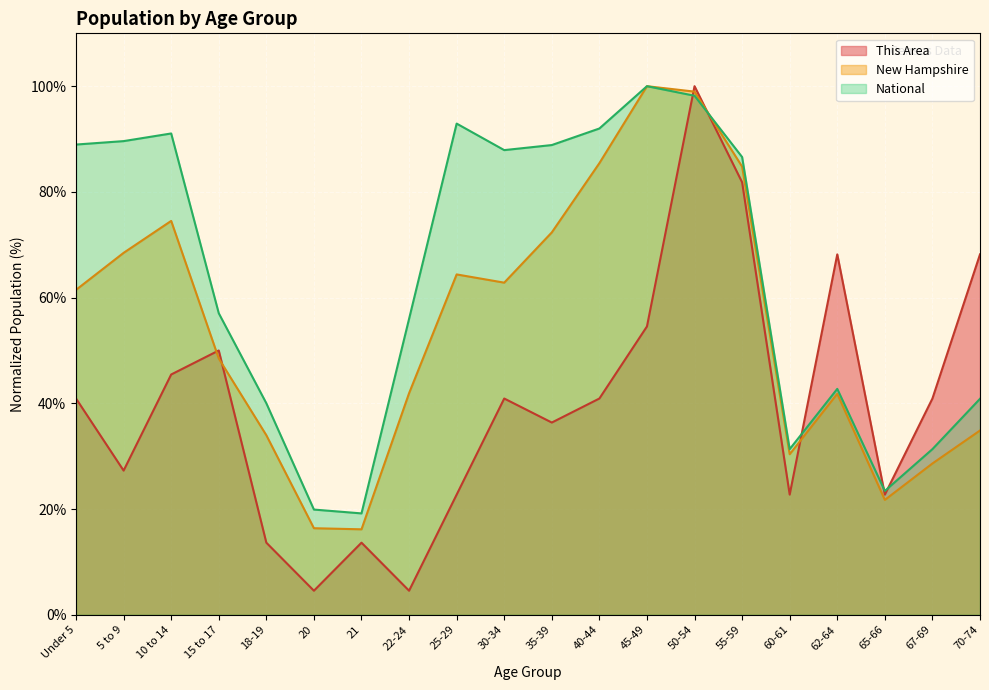

How many lines are shown in the chart?

3